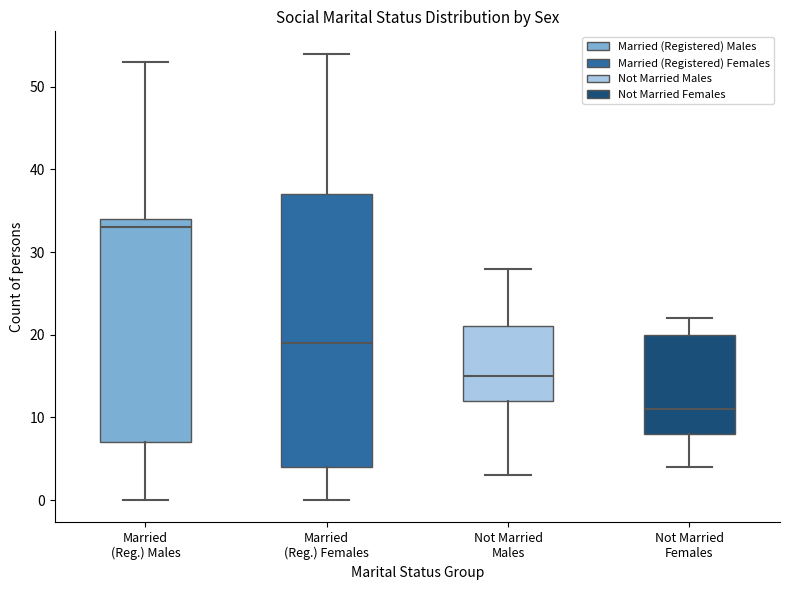

Comparing the boxes themselves (not the whiskers), which one is the tallest?

Married (Reg.) Females